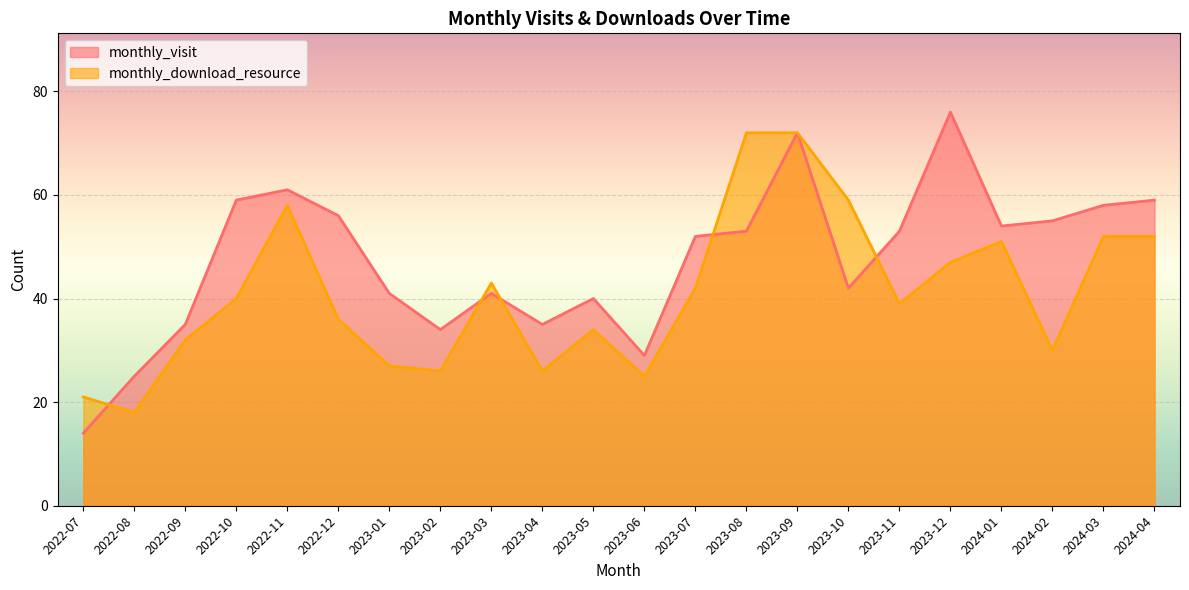

Reading right to left, what are all the values shown in this chart?

monthly_visit: 2024-04=59	2024-03=58	2024-02=55	2024-01=54	2023-12=76	2023-11=53	2023-10=42	2023-09=72	2023-08=53	2023-07=52	2023-06=29	2023-05=40	2023-04=35	2023-03=41	2023-02=34	2023-01=41	2022-12=56	2022-11=61	2022-10=59	2022-09=35	2022-08=25	2022-07=14
monthly_download_resource: 2024-04=52	2024-03=52	2024-02=30	2024-01=51	2023-12=47	2023-11=39	2023-10=59	2023-09=72	2023-08=72	2023-07=42	2023-06=25	2023-05=34	2023-04=26	2023-03=43	2023-02=26	2023-01=27	2022-12=36	2022-11=58	2022-10=40	2022-09=32	2022-08=18	2022-07=21